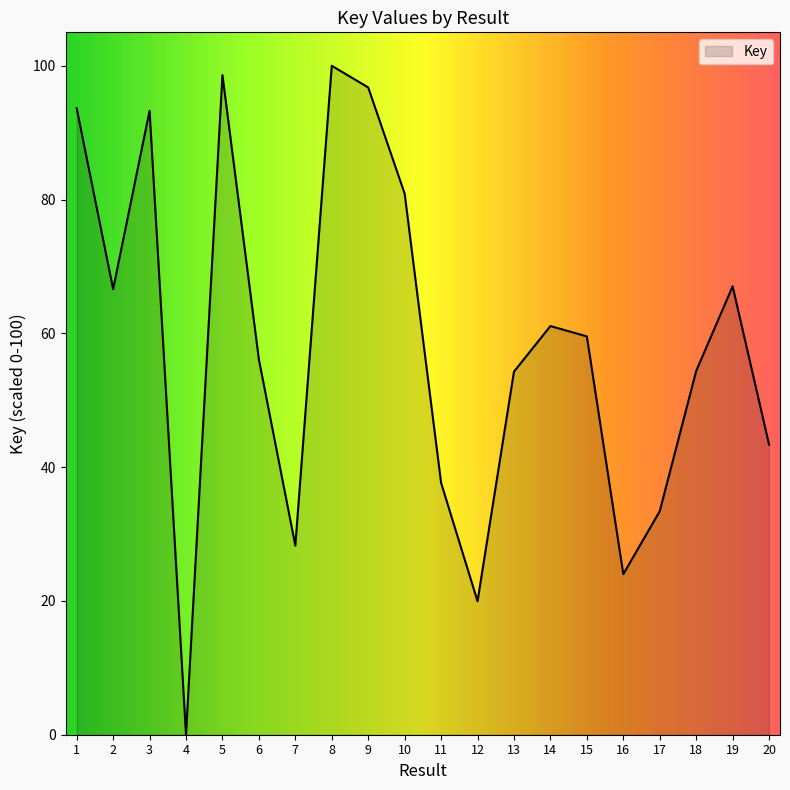

Where is the first local minimum?

2